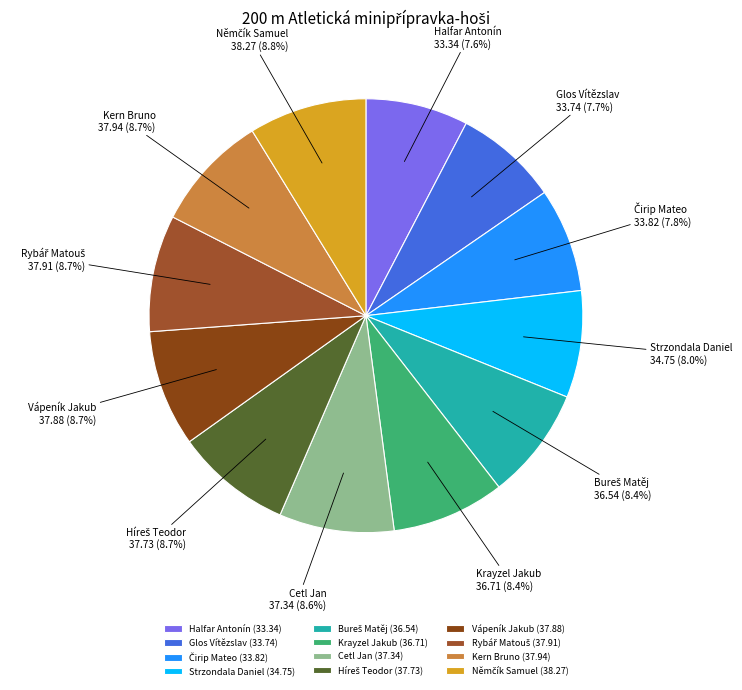

Do Krayzel Jakub and Cetl Jan together represent more than half of the pie?

No